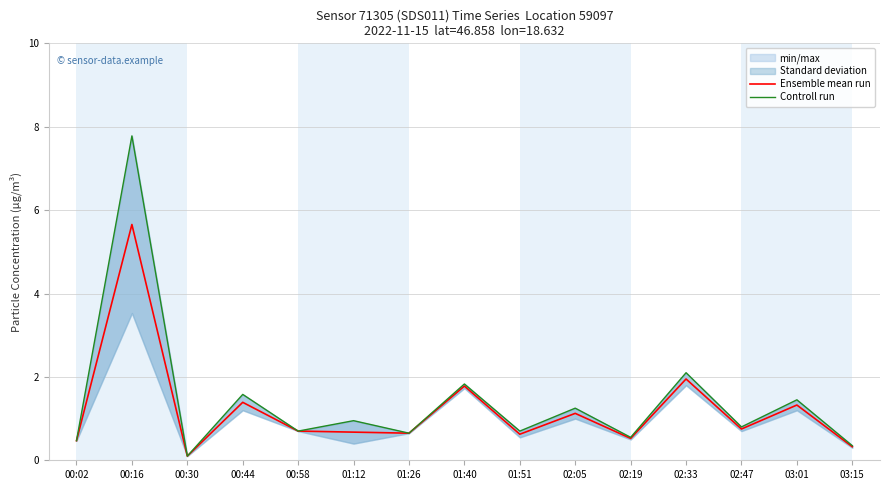

True or false: Controll run has a value of 0.6 at 02:05.

False